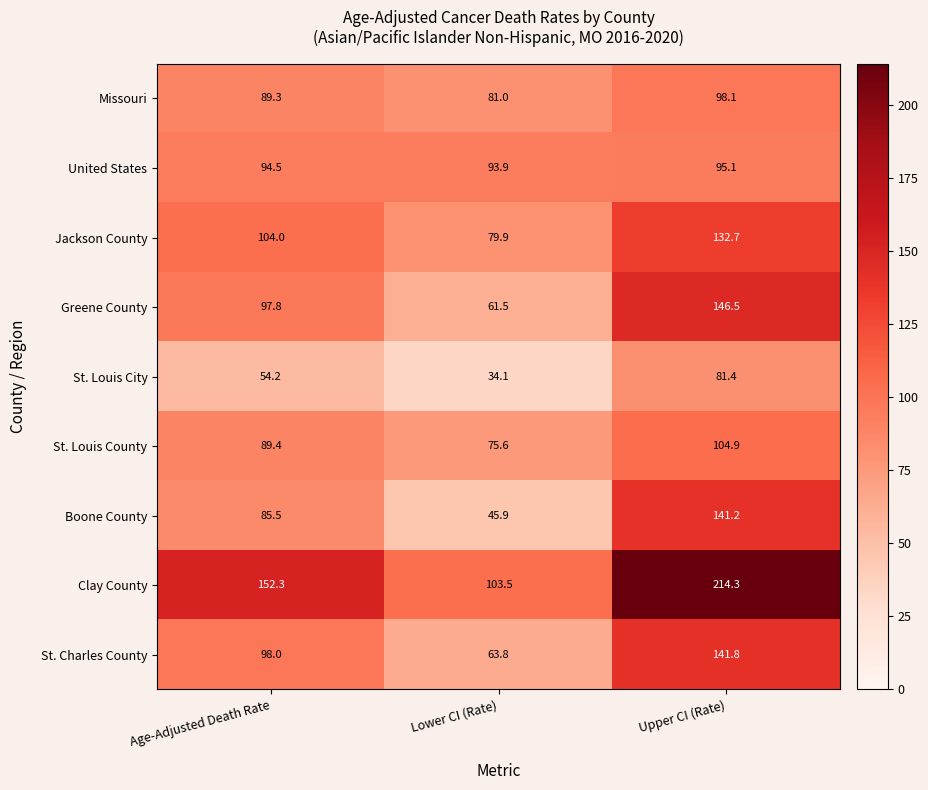

The value of St. Louis County at Upper CI (Rate) is 149.7. True or false?

False